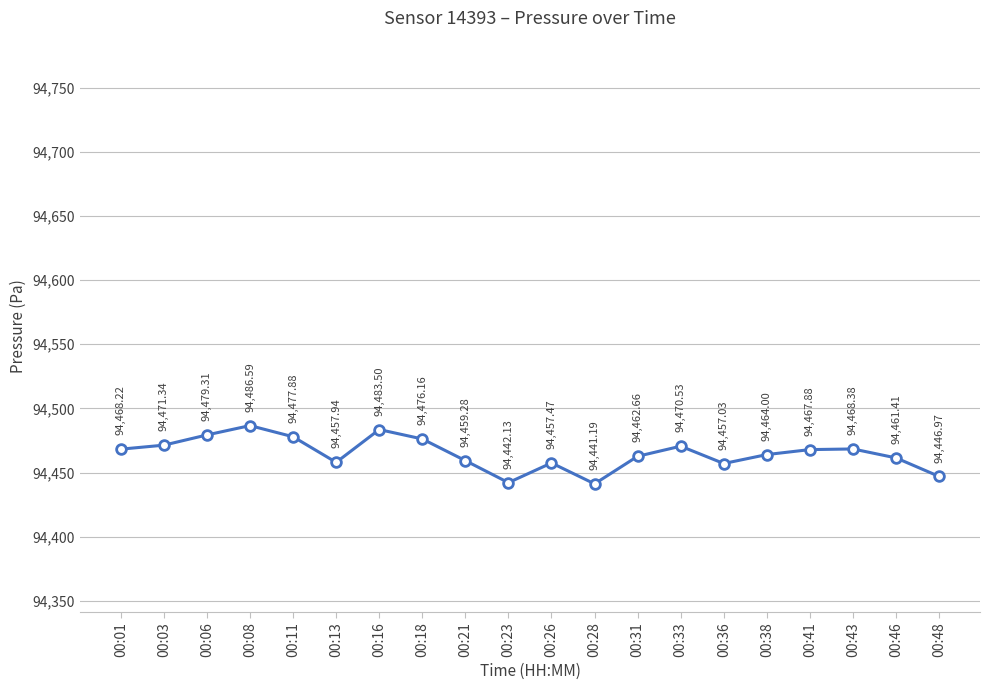

Is it true that the value at 00:26 is 130540.3?

False